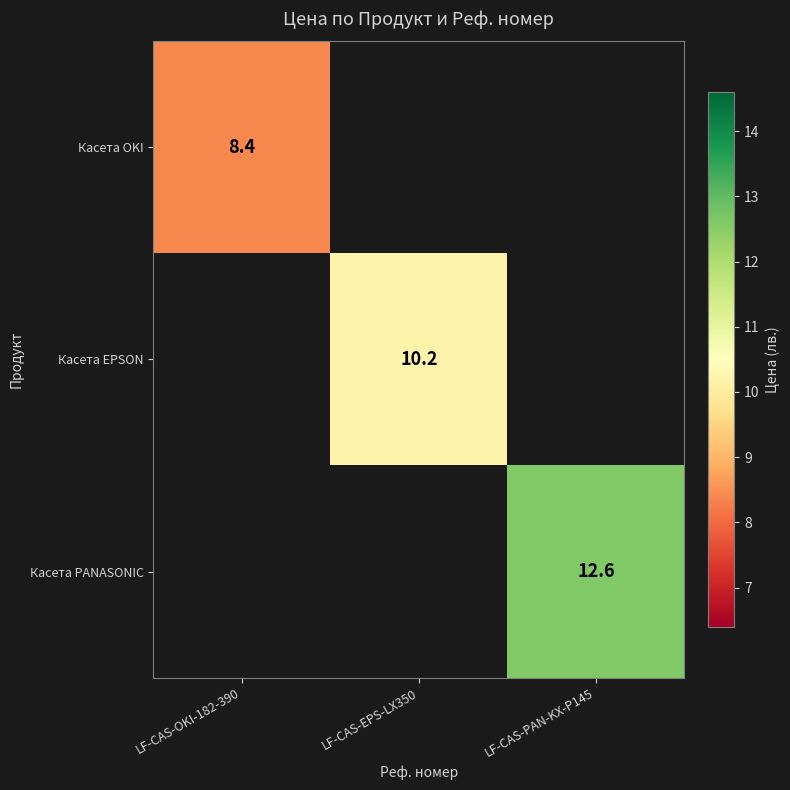

Is the value of Касета EPSON at LF-CAS-EPS-LX350 greater than the value of Касета OKI at LF-CAS-OKI-182-390?

Yes